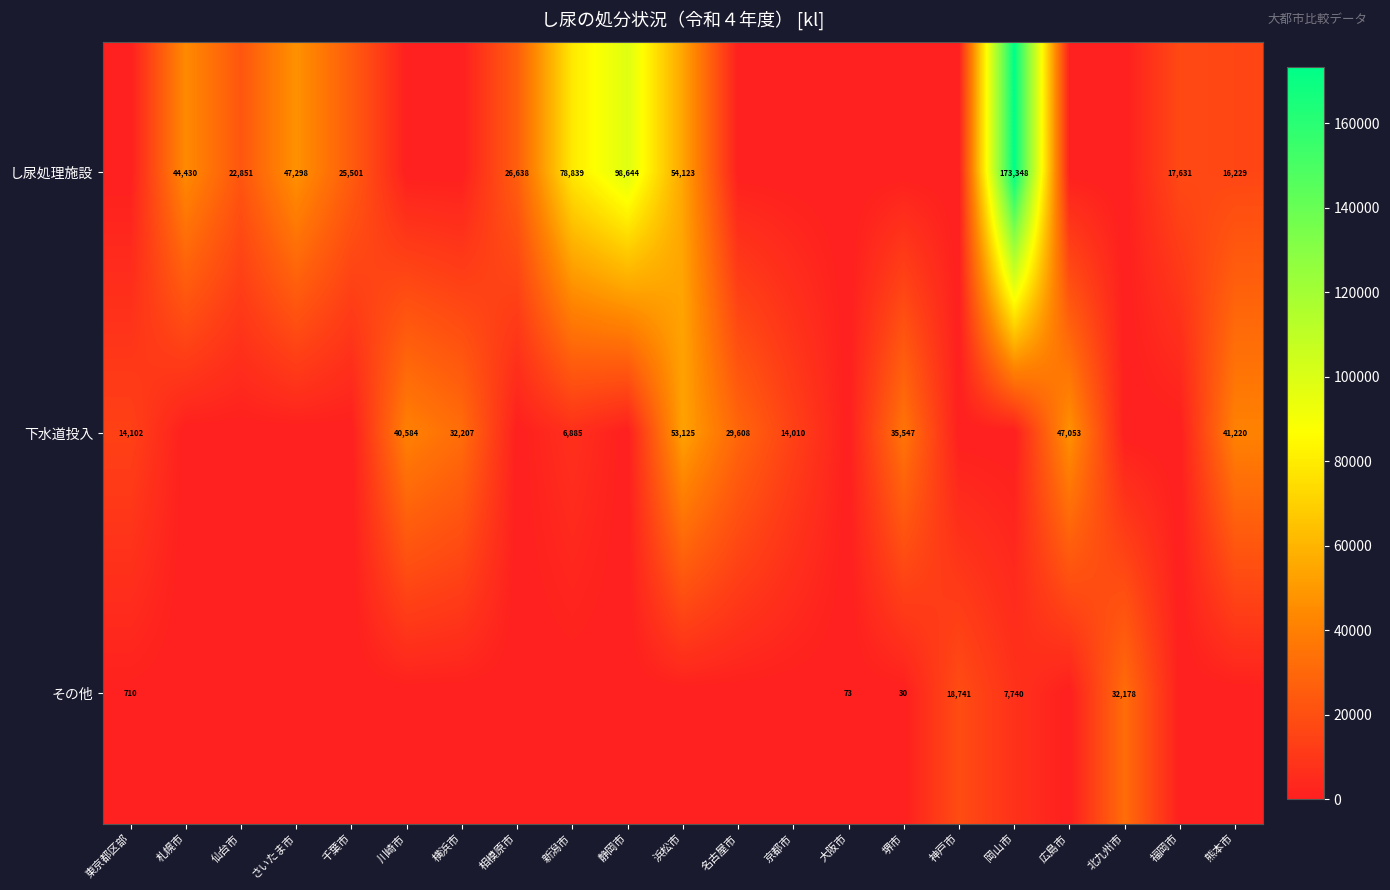

Between 東京都区部 and 川崎市, which is larger?

東京都区部